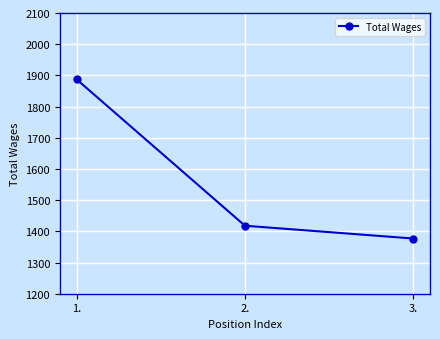

What is the approximate value at 3., to the nearest 10?

1380